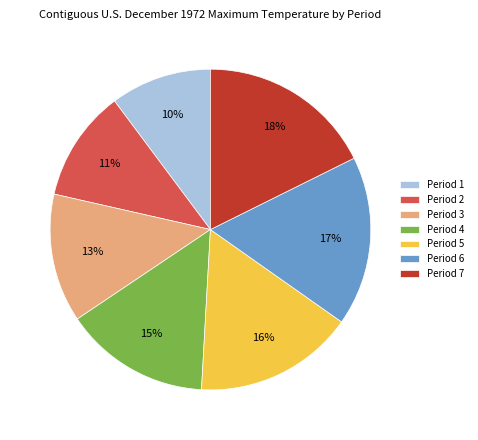

To the nearest percent, what is the combined percentage of Period 3 and Period 7?

31%